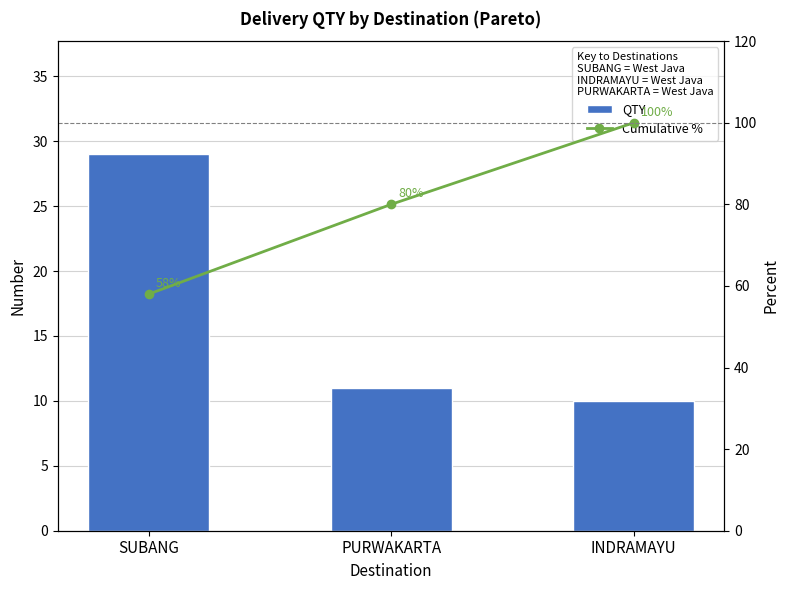

Reading left to right, list all the values displayed in this chart.

QTY: SUBANG=29.0	PURWAKARTA=11.0	INDRAMAYU=10.0
Cumulative %: SUBANG=58.0	PURWAKARTA=80.0	INDRAMAYU=100.0